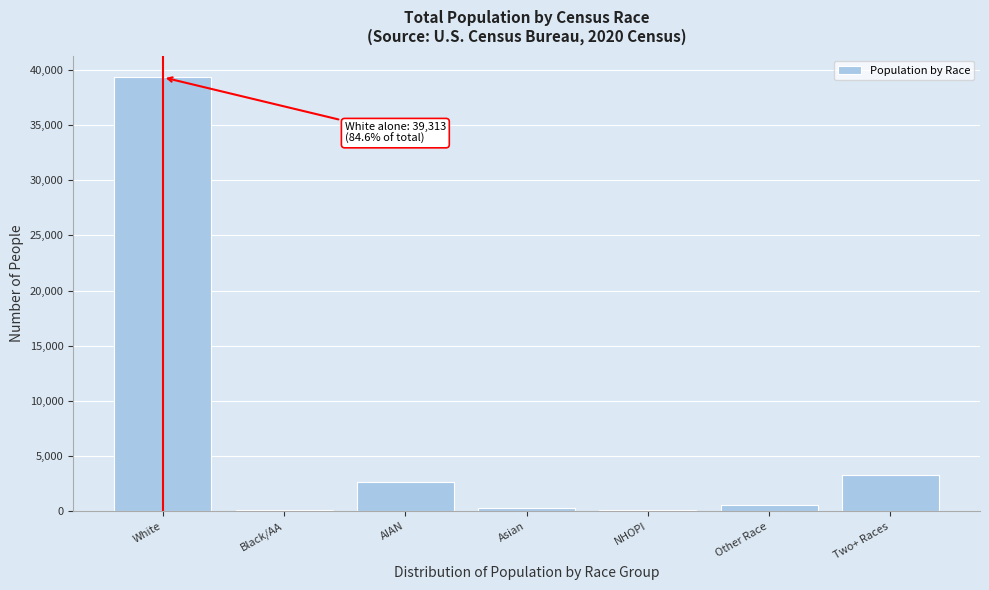

Is it true that the value at White is 62089?

False